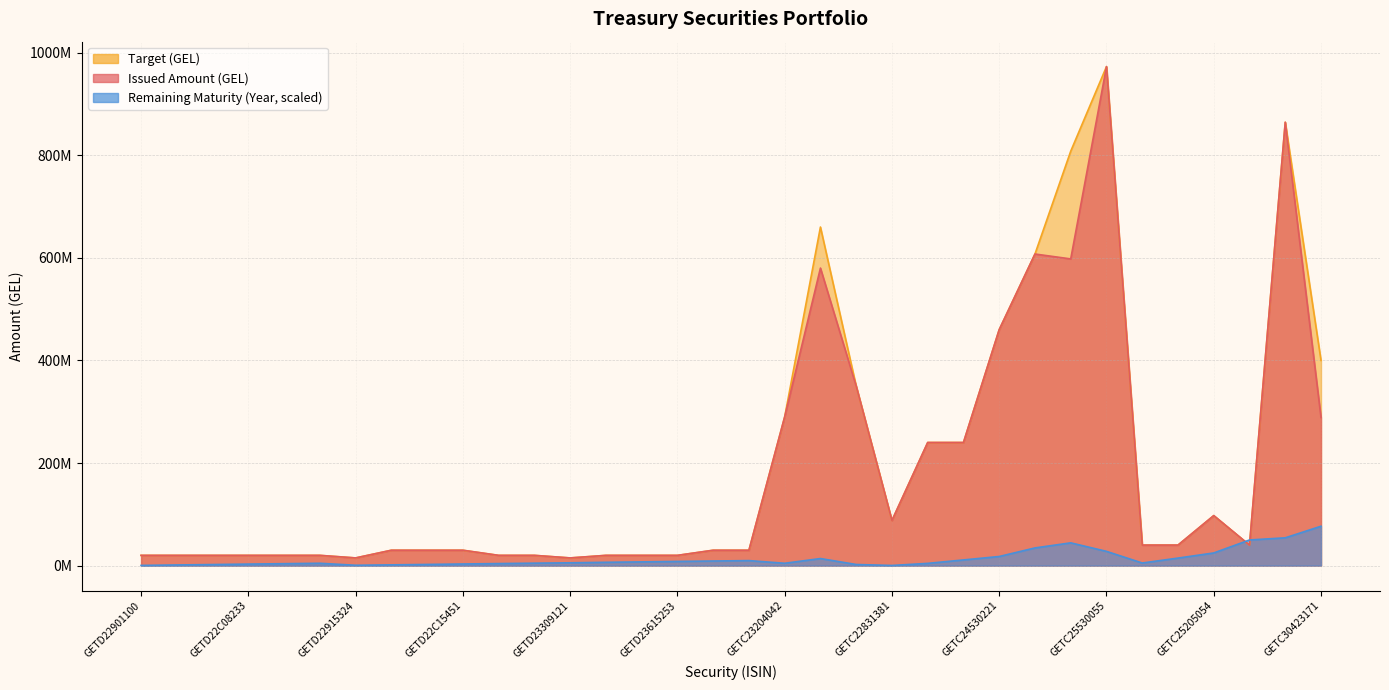

The Target (GEL) series shows 240000000.0 at GETC23927394. True or false?

True